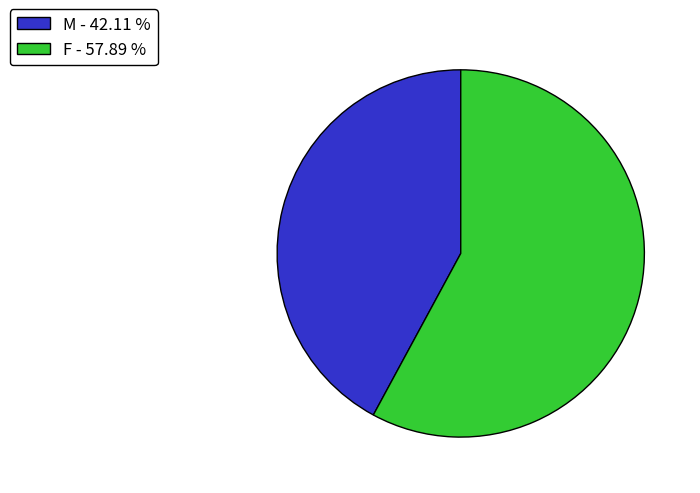

What is the ratio of the value at F - 57.89 % to the value at M - 42.11 %?

1.4